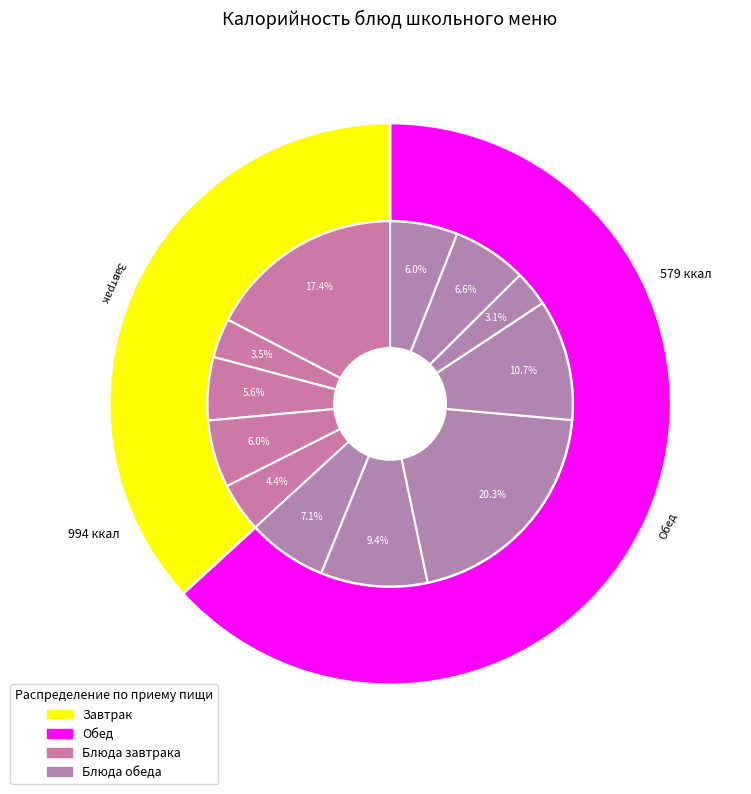

To the nearest percent, what is the difference between the largest and smallest slice percentages?

17%